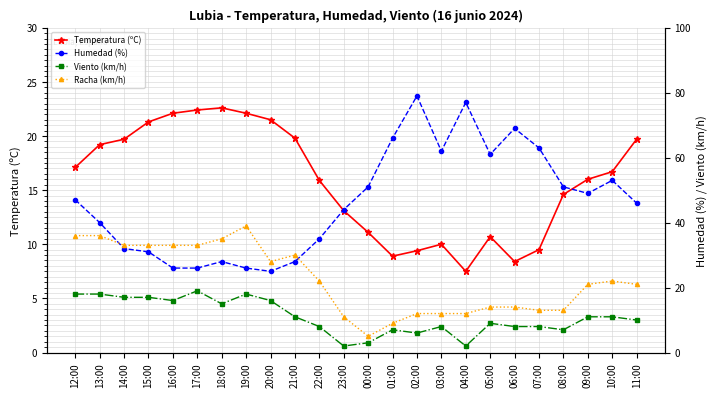

Which category has the highest value in the Humedad (%) series?

02:00